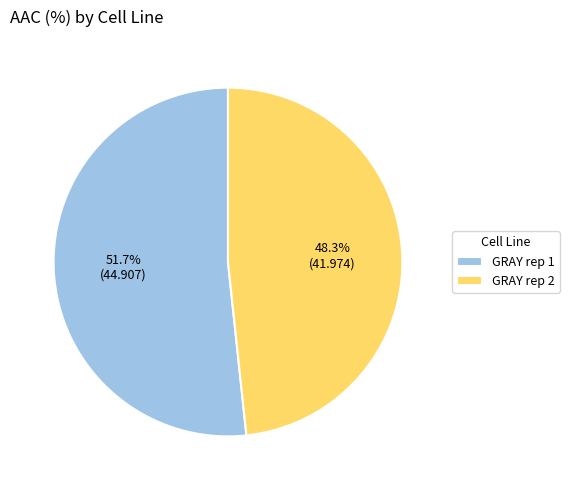

What percentage is NOT represented by GRAY rep 1?

48.3%